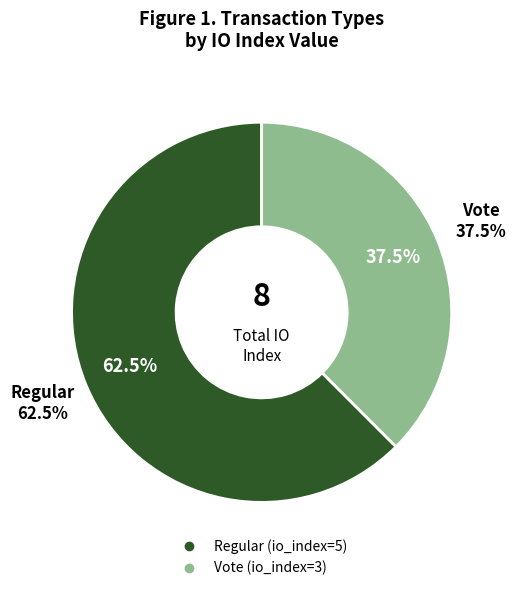

How much of the chart is everything except Vote?

62.5%